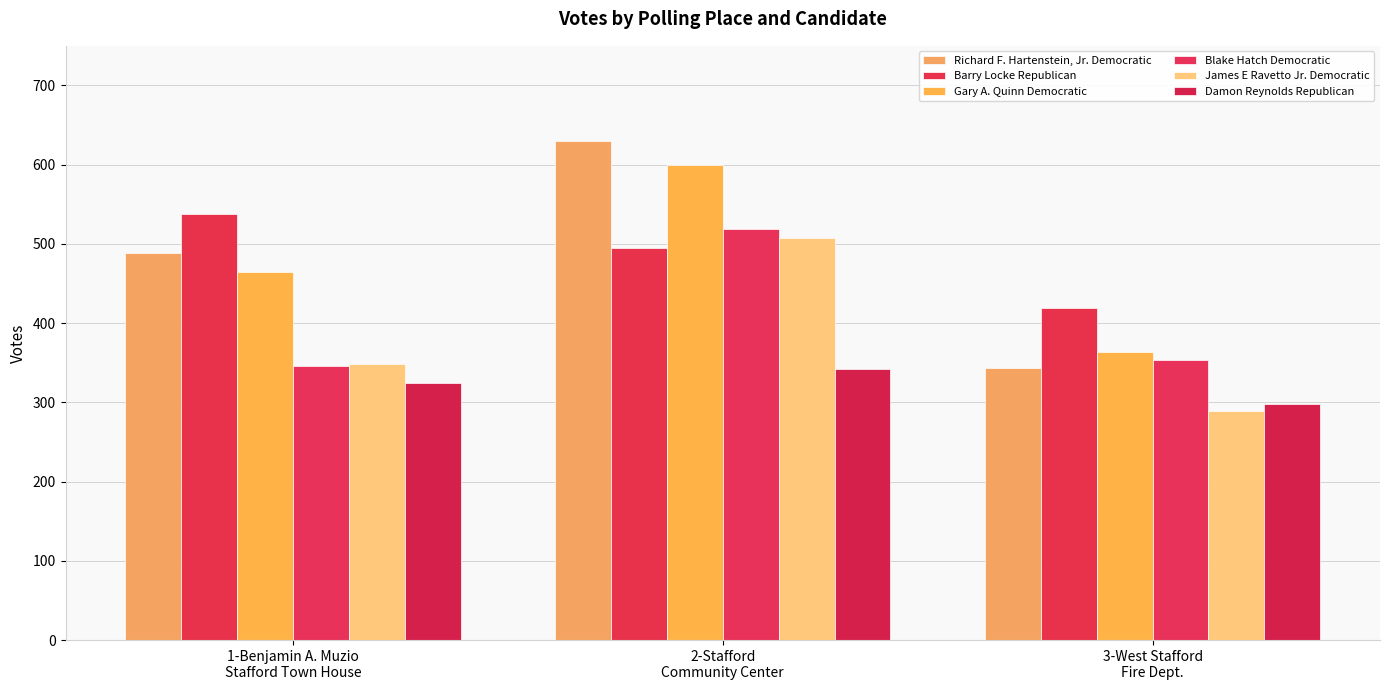

What is the sum of all Blake Hatch Democratic values?

1219